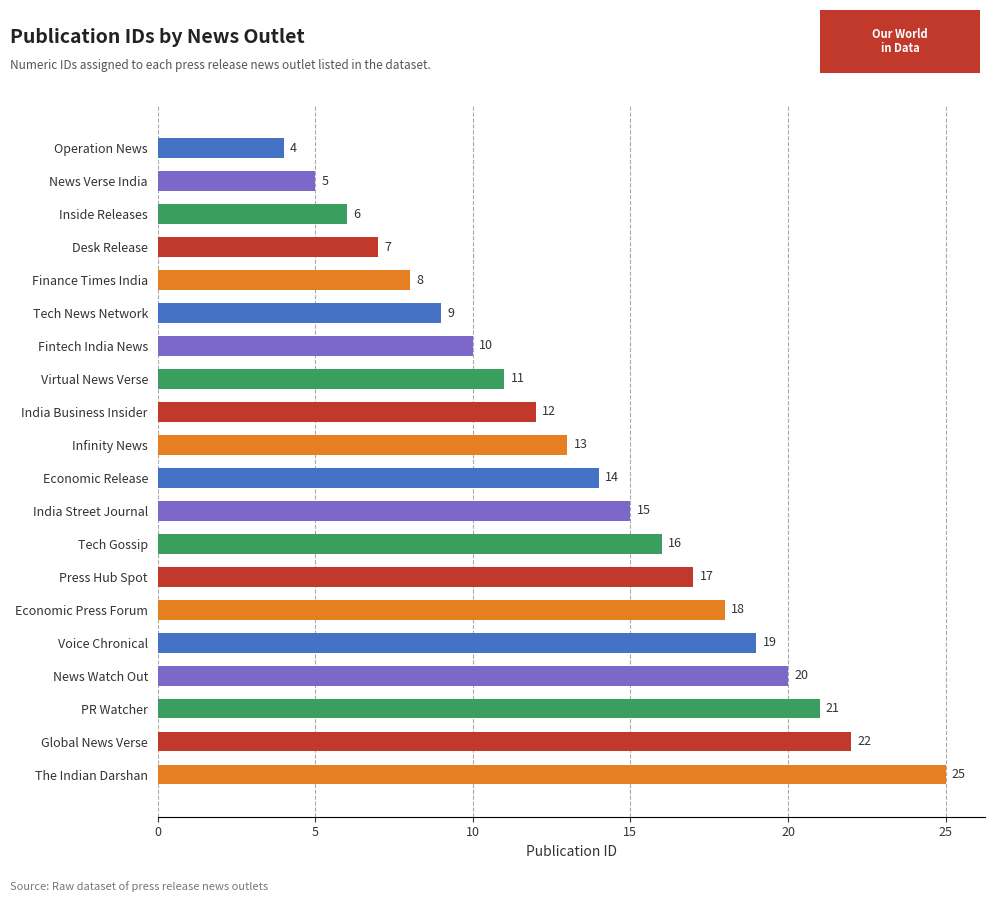

What is the label of the 7th bar from the bottom?

Press Hub Spot